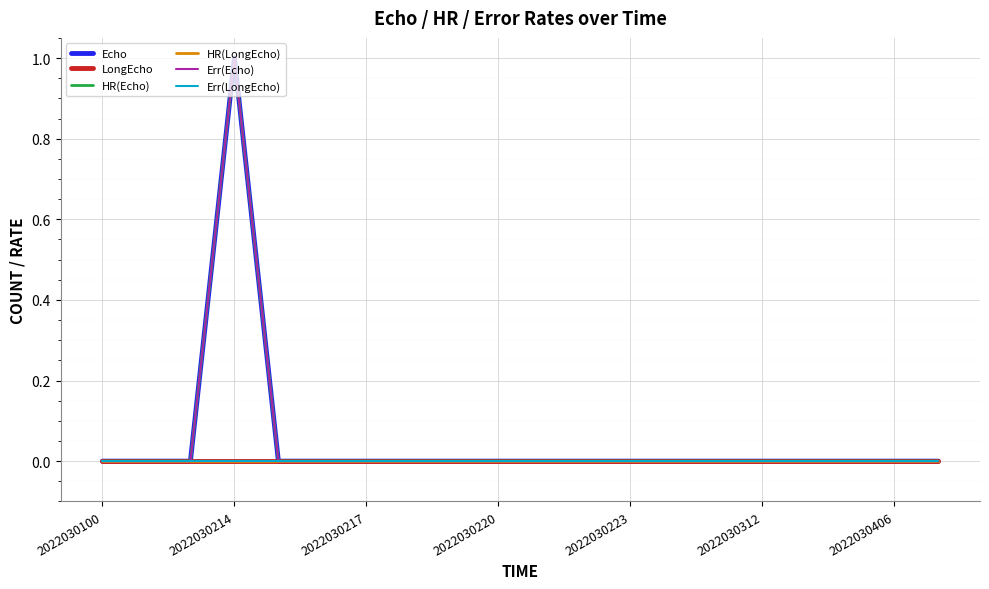

What is the label of the 7th point from the left?

2022030217